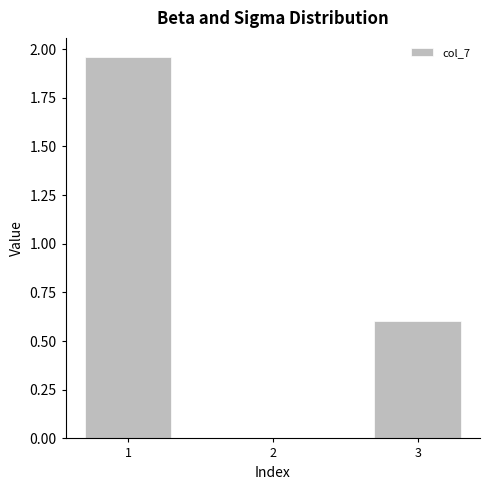

True or false: the data shows 0.6 at 3.

True